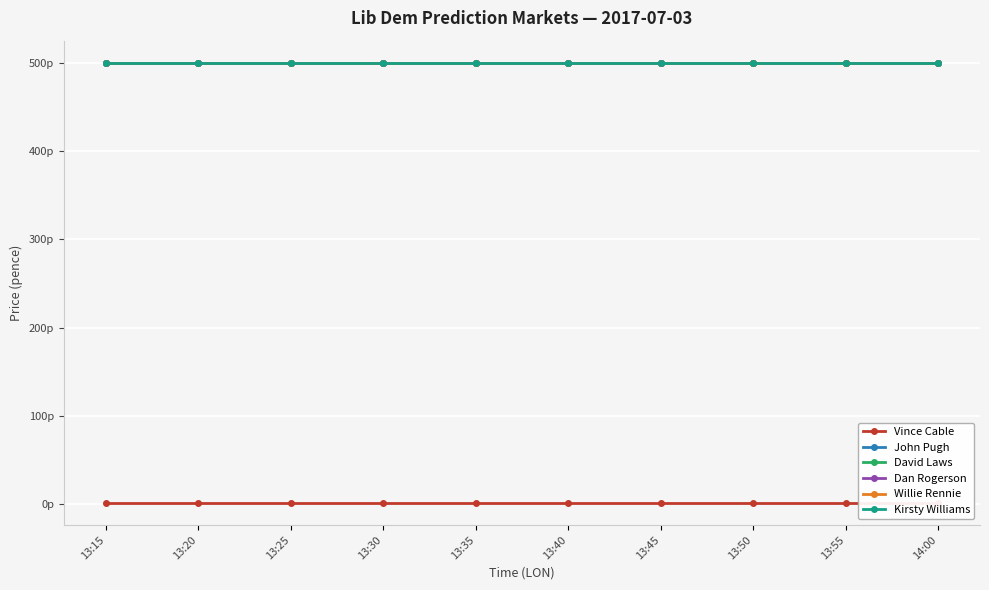

True or false: David Laws has a value of 500.5 at 13:50.

True